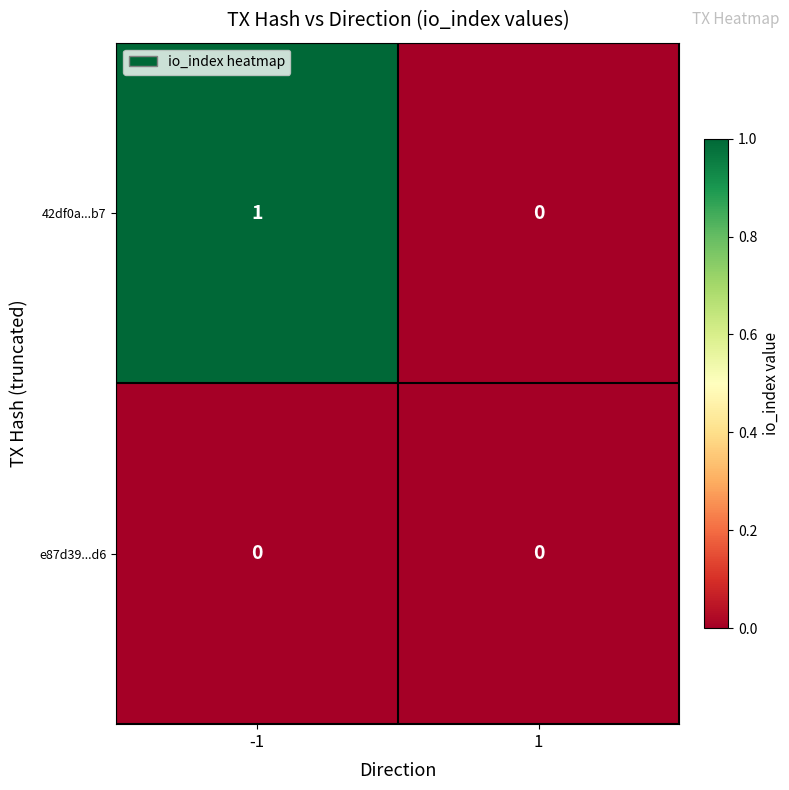

At -1, list the series in order from largest to smallest.

42df0a...b7, e87d39...d6